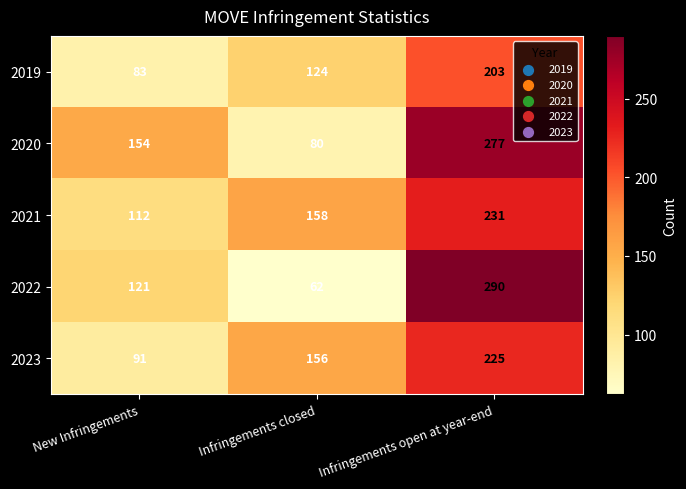

What value does the 2019 series have at Infringements closed, to the nearest 50?

100